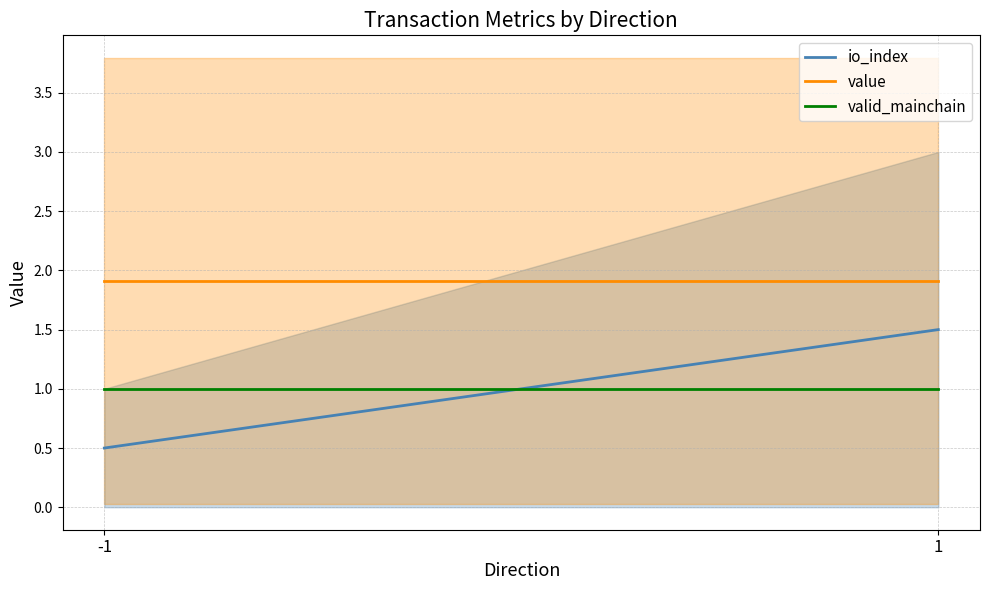

True or false: value has a value of 3.1 at -1.

False